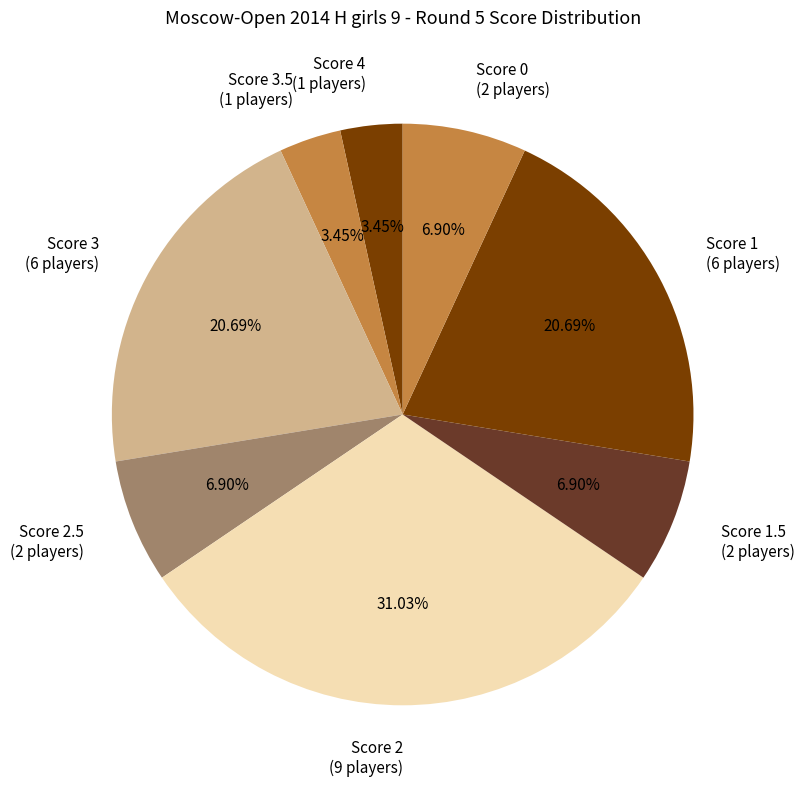

Is the sum of Score 2.5 (2 players) and Score 3.5 (1 players) greater than half?

No